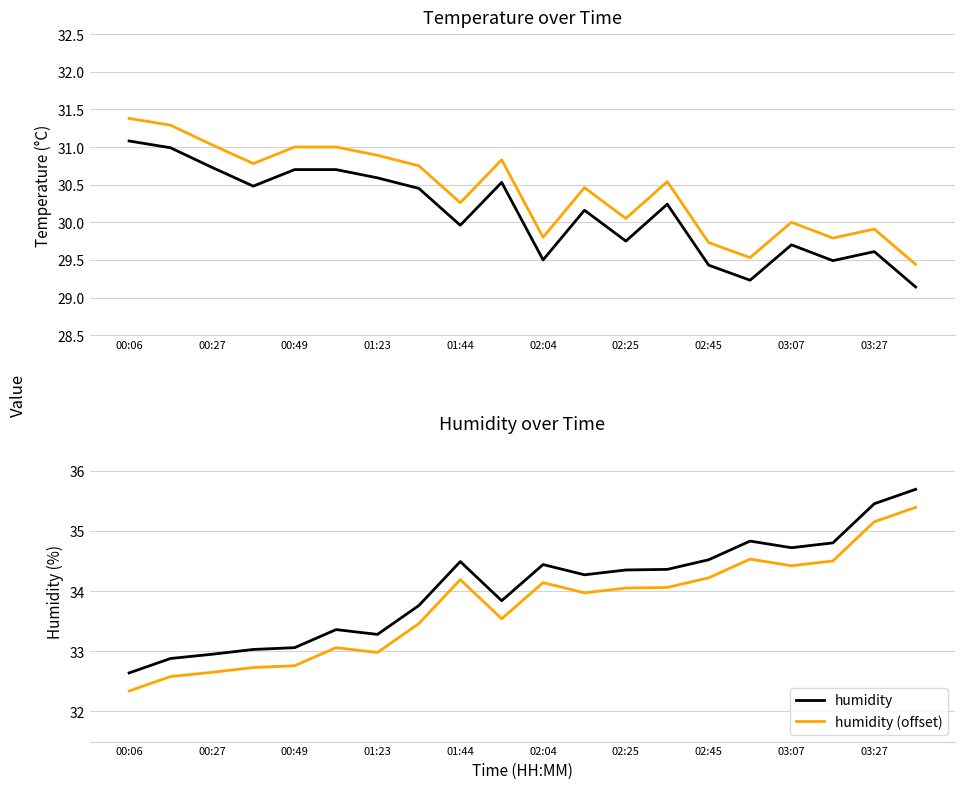

List the series in order of their peak value, highest first.

humidity, humidity (offset), temperature (offset), temperature